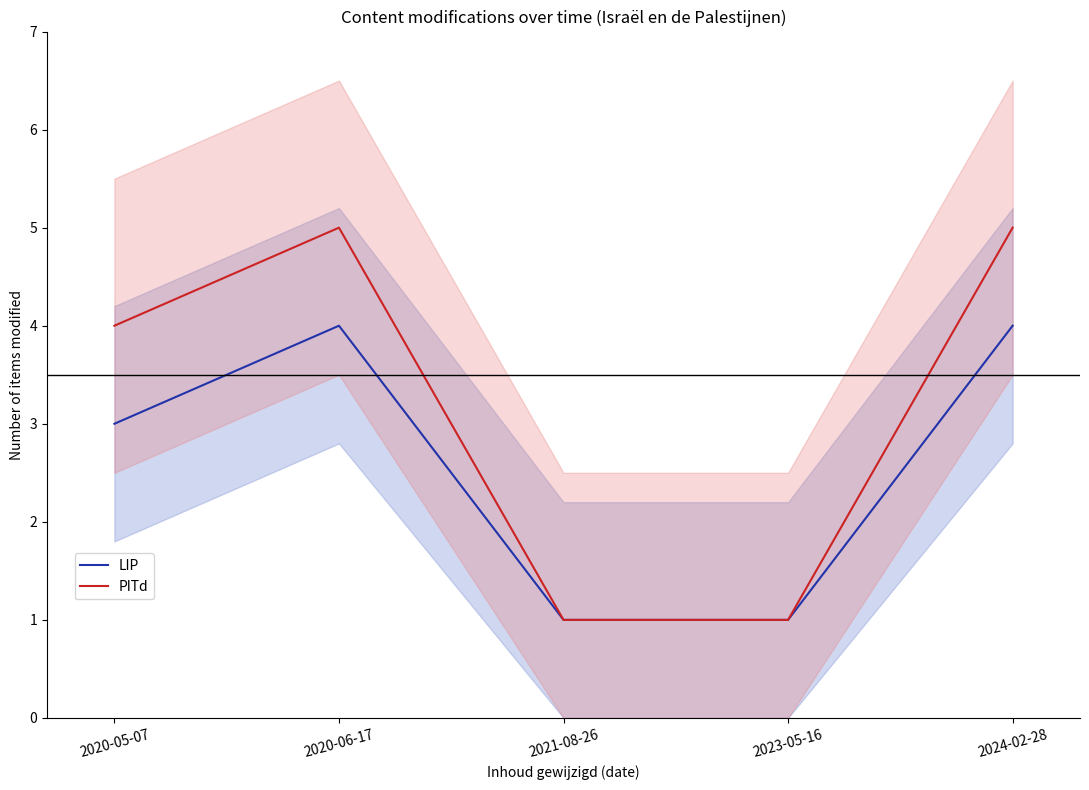

What is the difference between the maximum and minimum values in the LIP series?

3